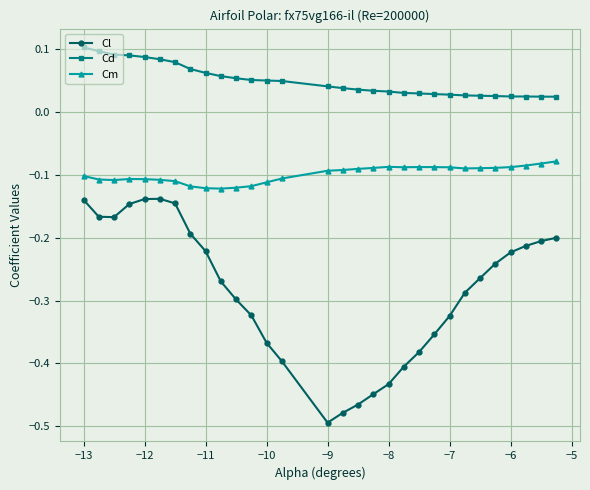

Is this an area chart (filled region under the line)?

No